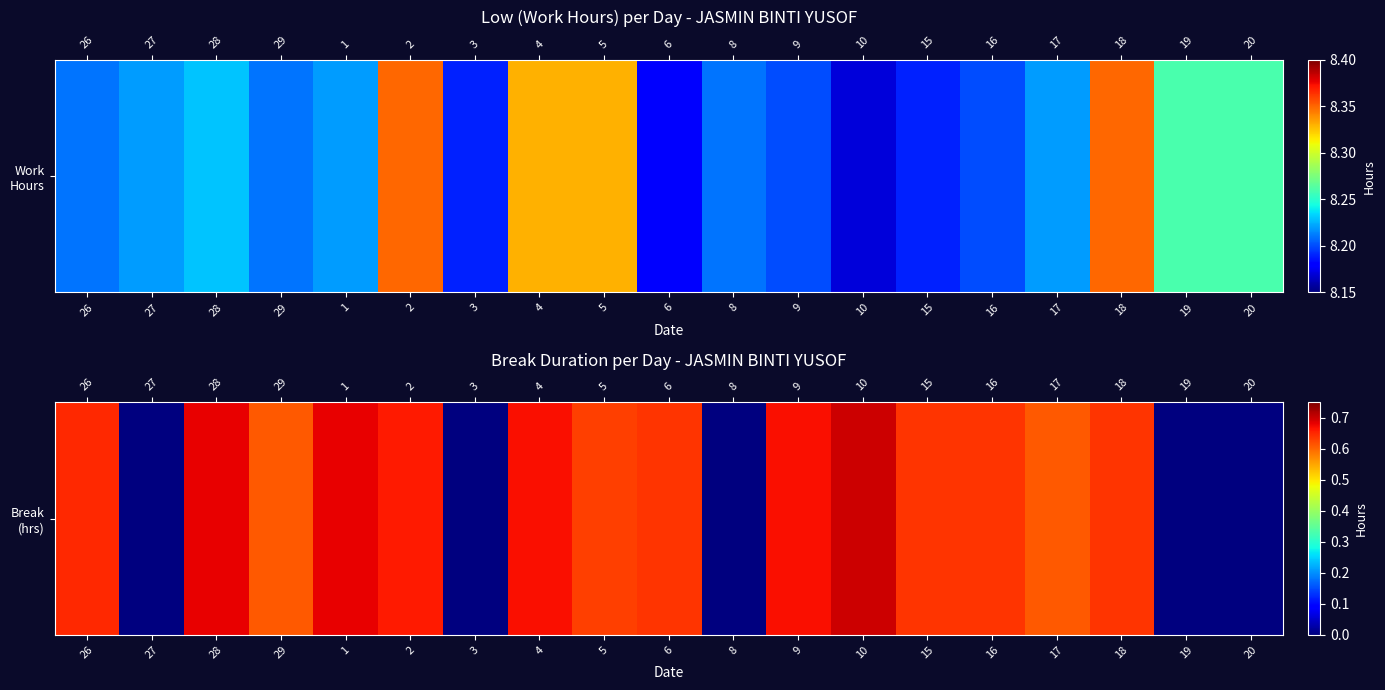

Which category has the highest value across all series?

10